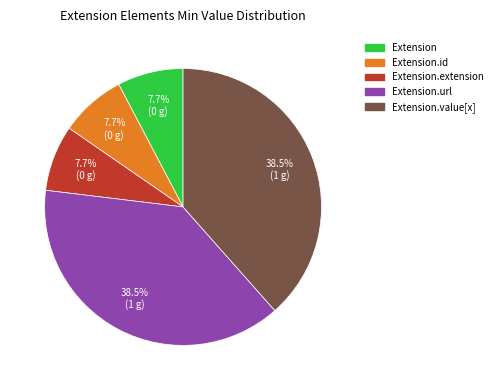

To the nearest percent, what is the difference between the largest and smallest slice percentages?

31%